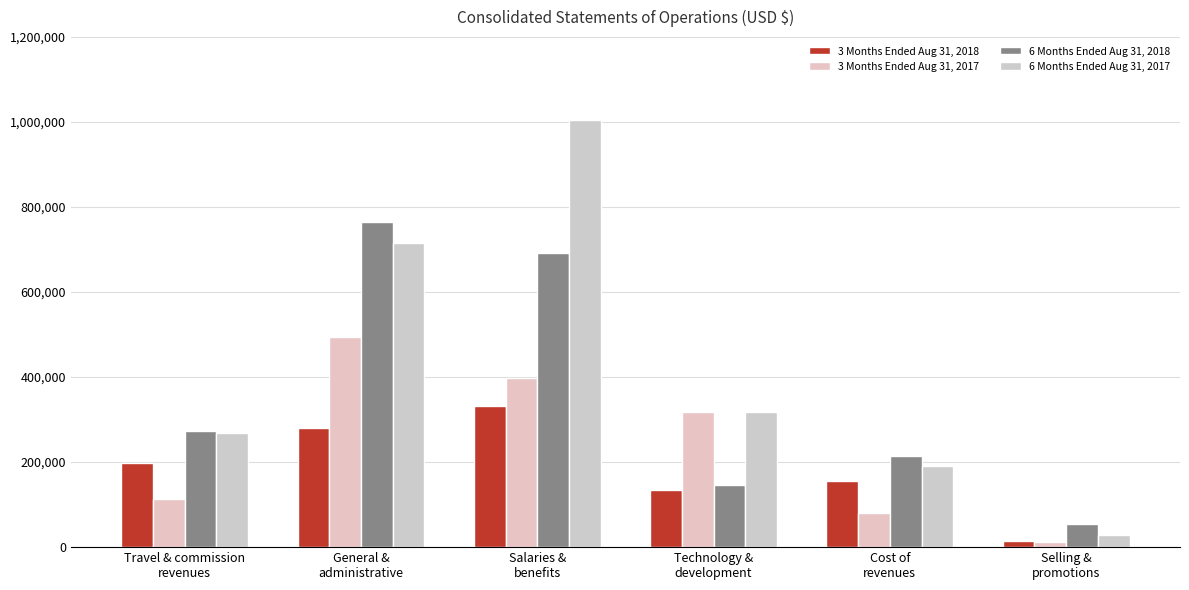

At which label does 3 Months Ended Aug 31, 2017 reach its minimum?

Selling &
promotions